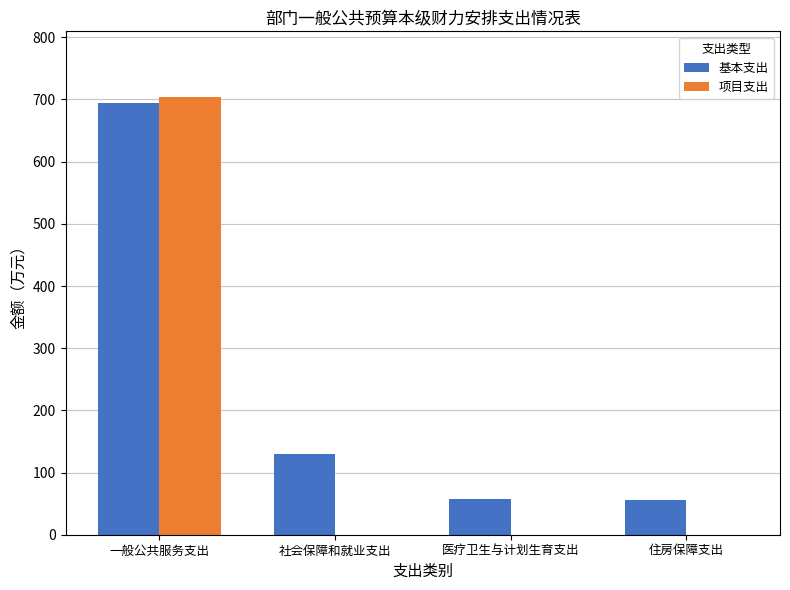

Is it true that 基本支出 equals 200.7 at 社会保障和就业支出?

False